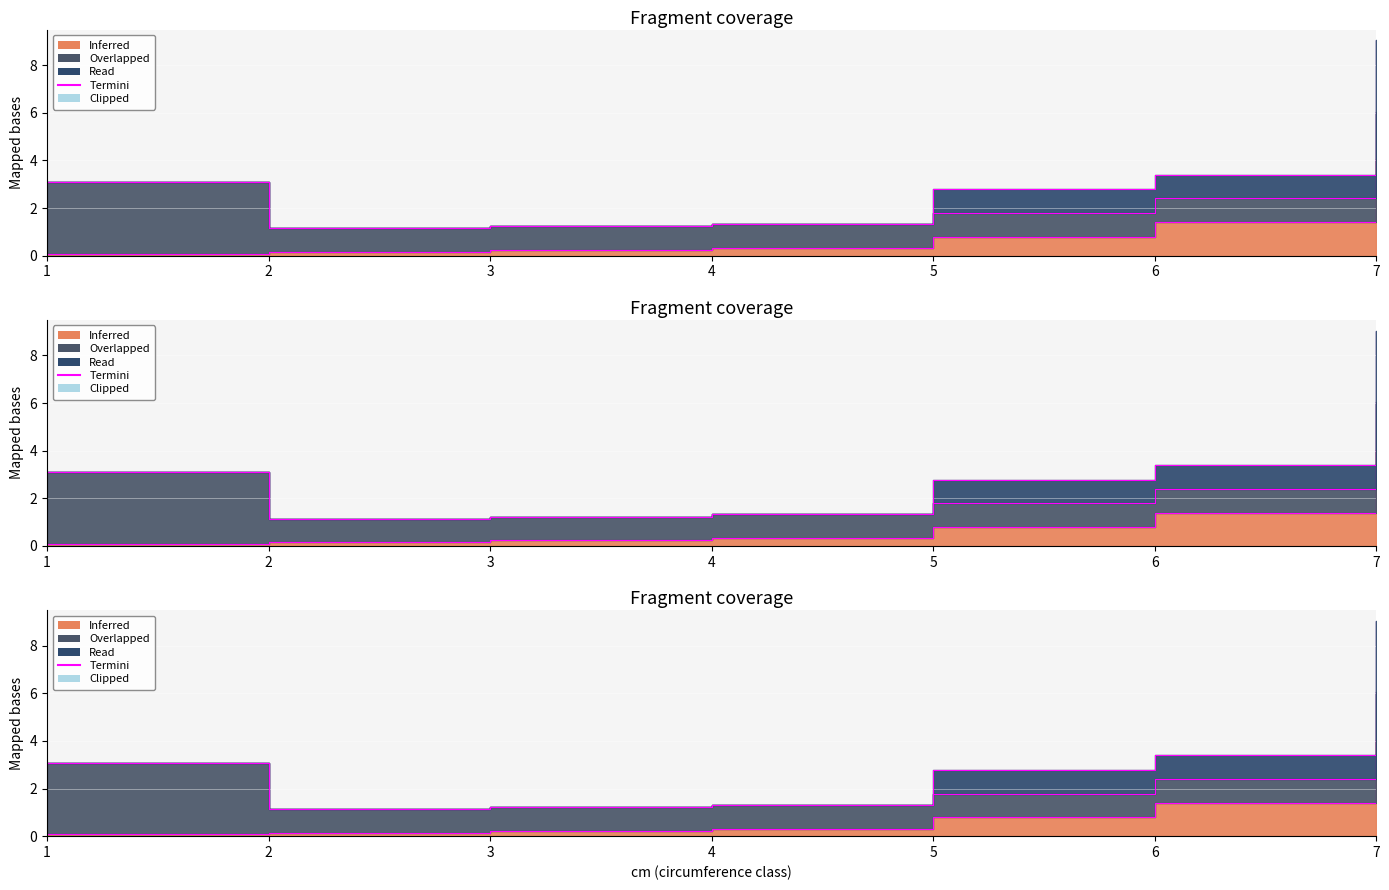

What is the change in value from 2 to 6?

+2.3